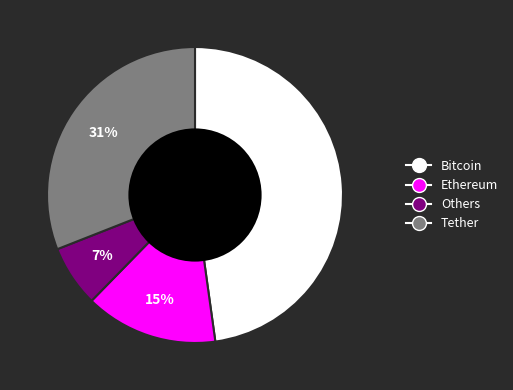

How many slices are in this pie chart?

4